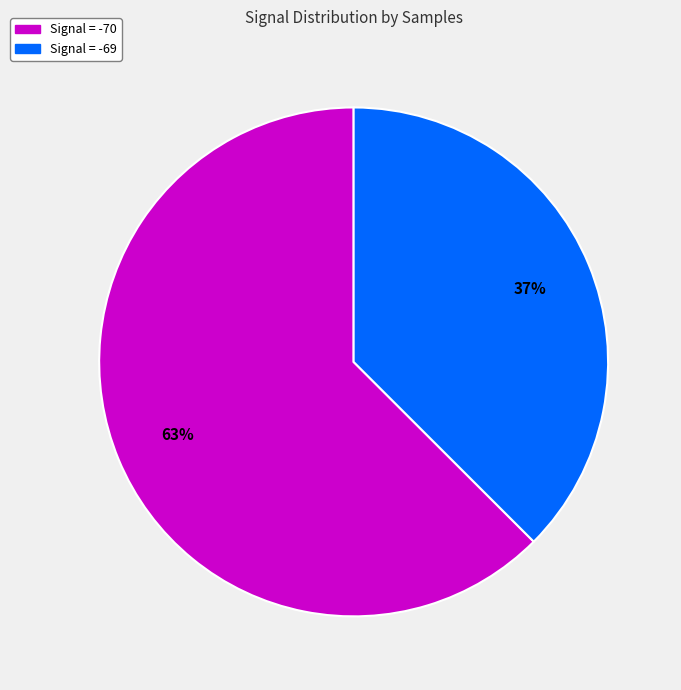

Does any single category account for the majority?

Yes